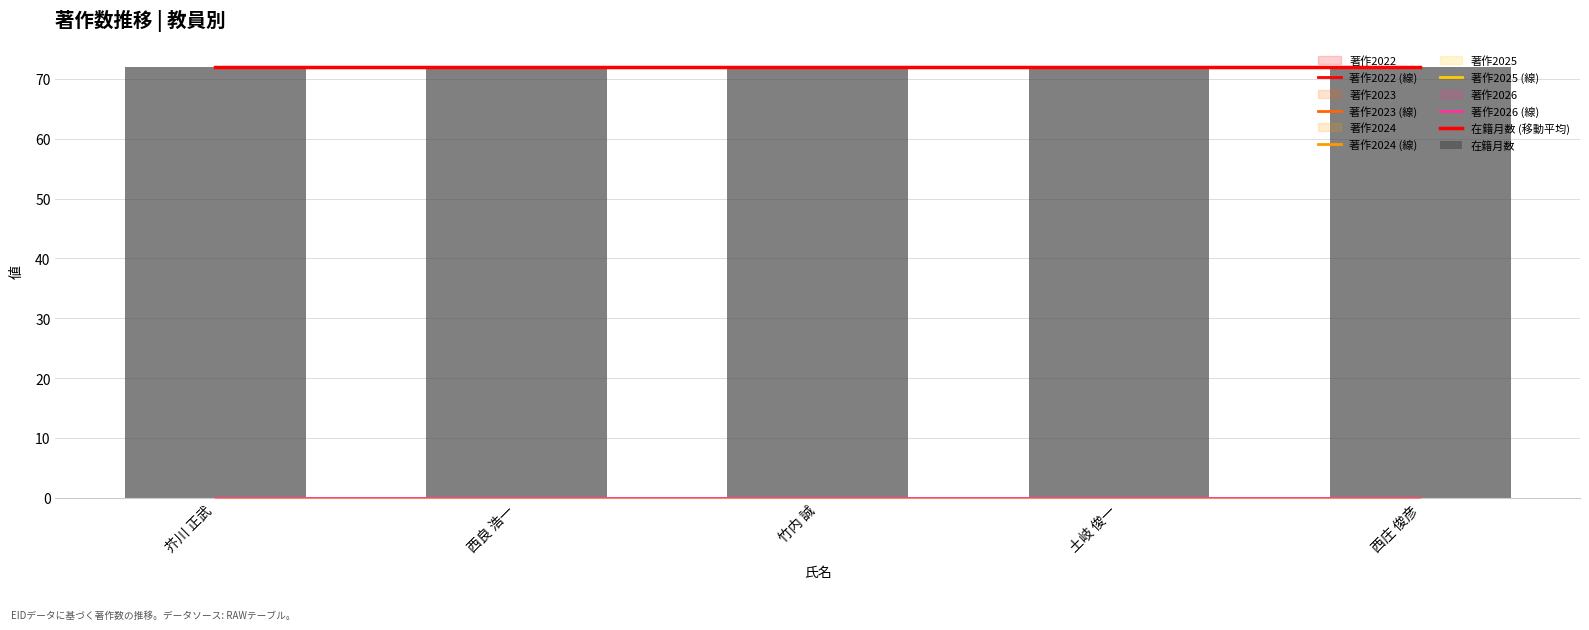

How many bars are there in total?

30